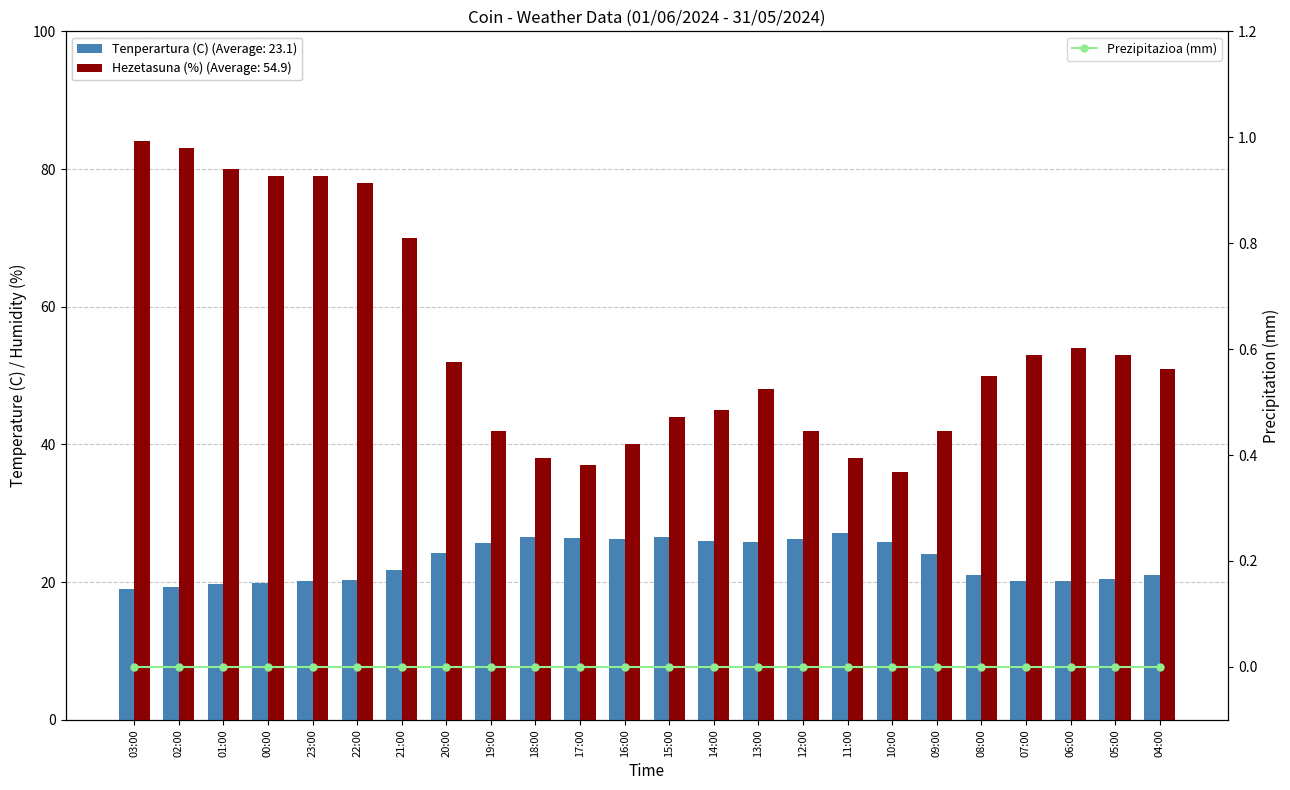

Are the bars grouped side by side (vs. stacked)?

Yes